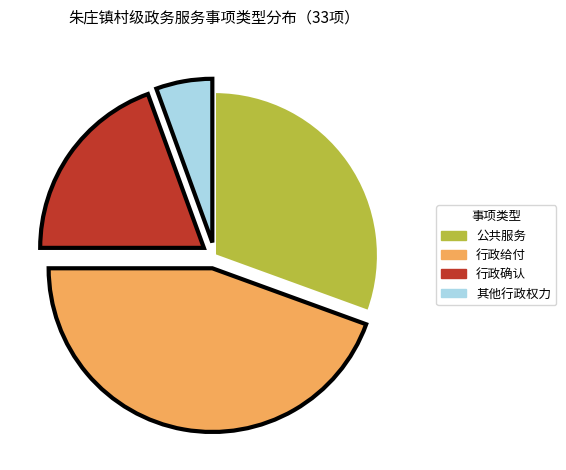

Is it true that 其他行政权力 is 14% of the pie?

False